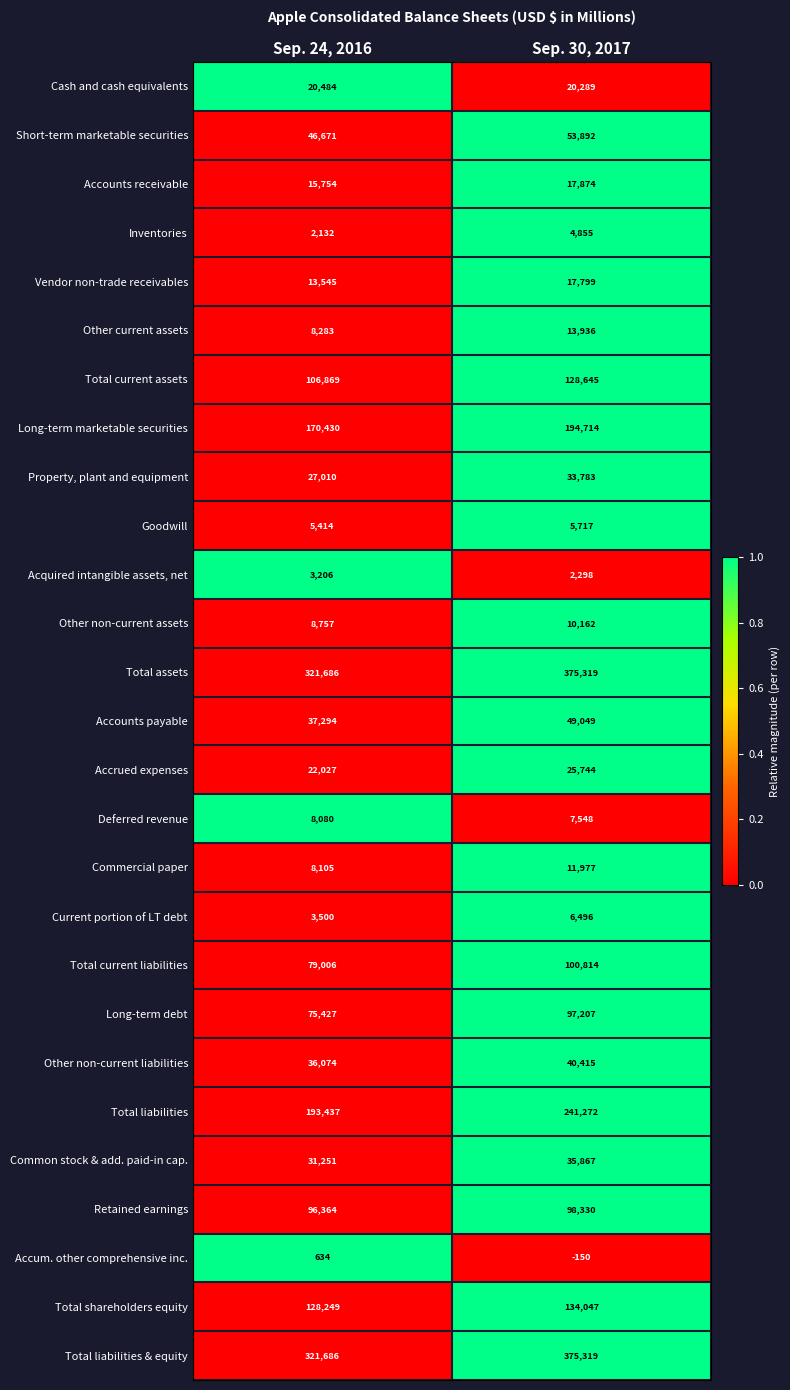

How many values in the Acquired intangible assets, net series are below 3206?

1